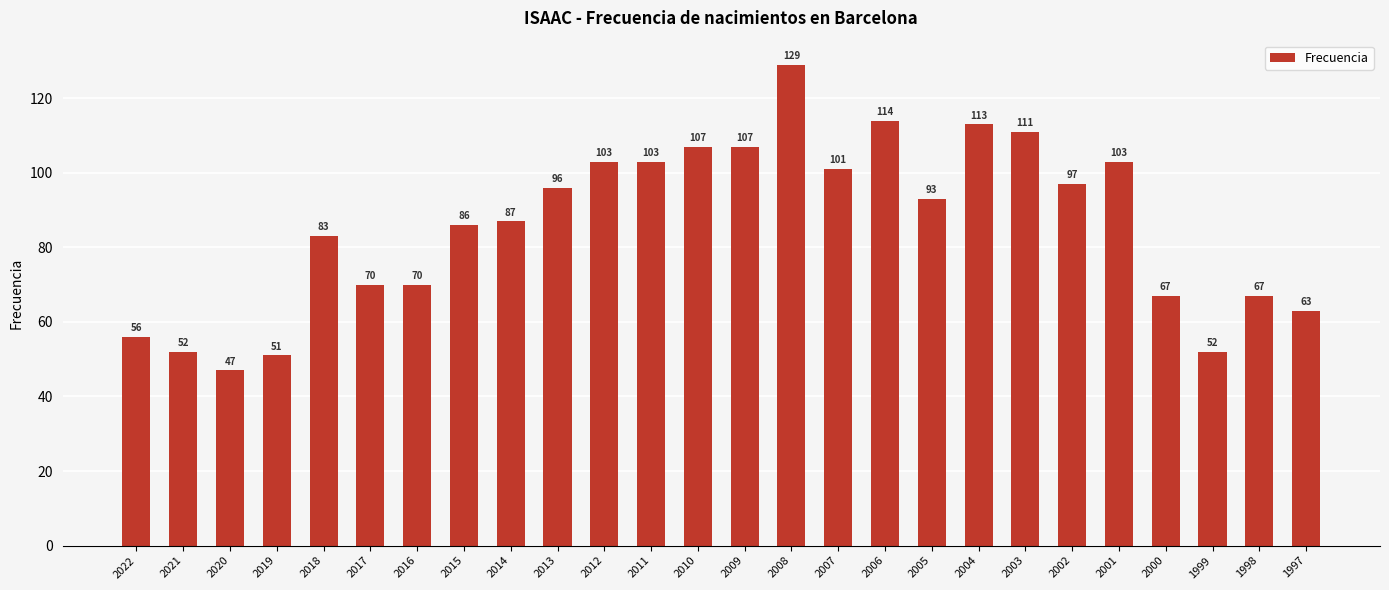

What is the difference between the values at 2007 and 2002?

4